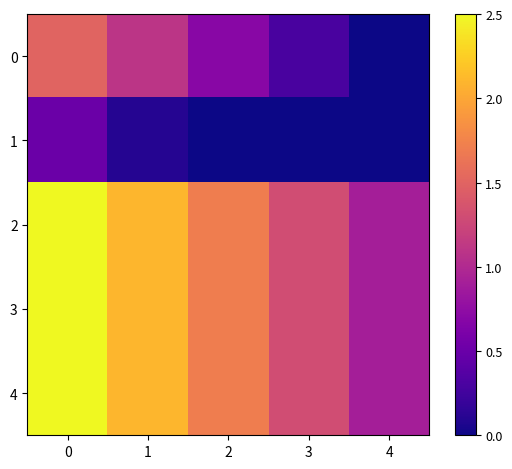

What is the difference between the highest and lowest values at 1?

2.0